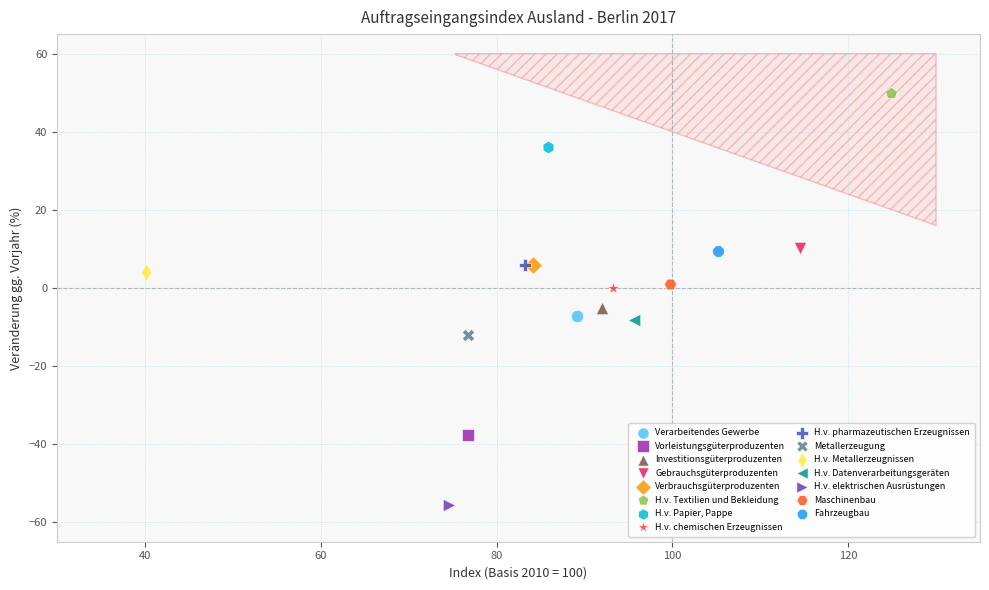

Which series reaches the minimum Y coordinate?

H.v. elektrischen Ausrüstungen